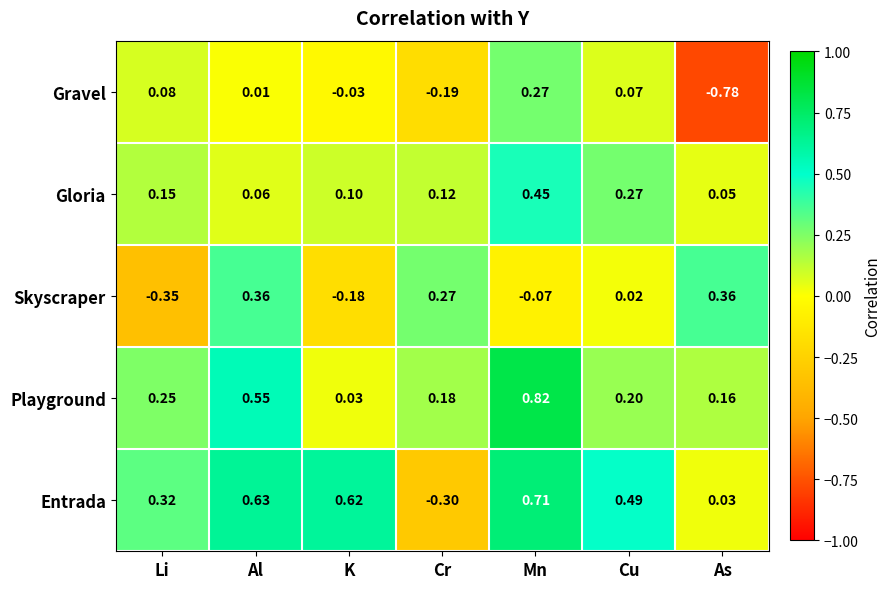

At which label is Gravel closest to 0?

Al